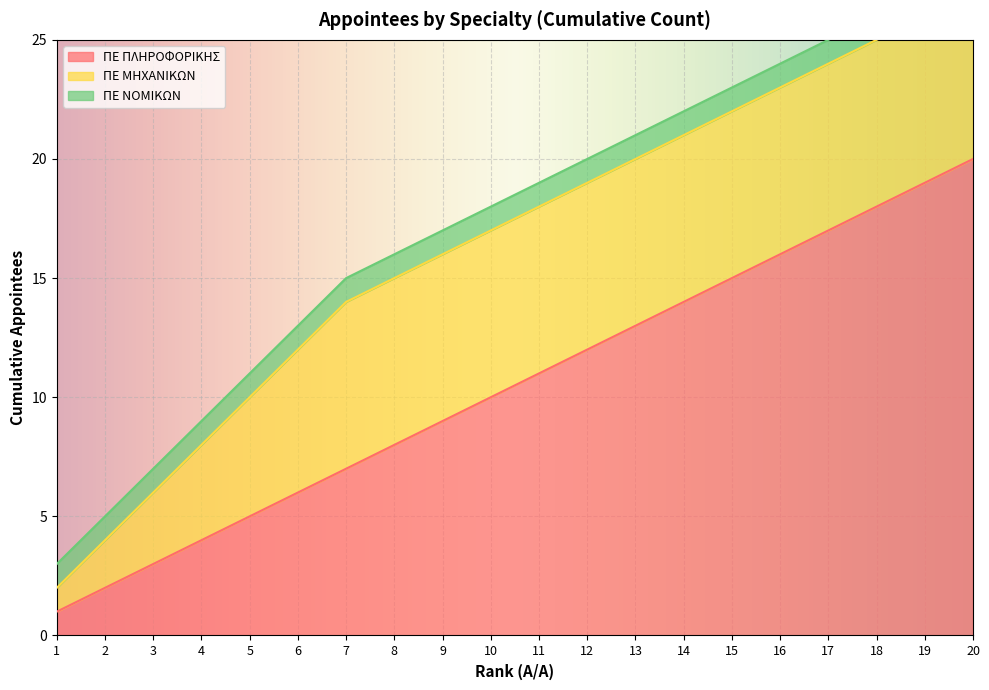

How many lines are shown in the chart?

3